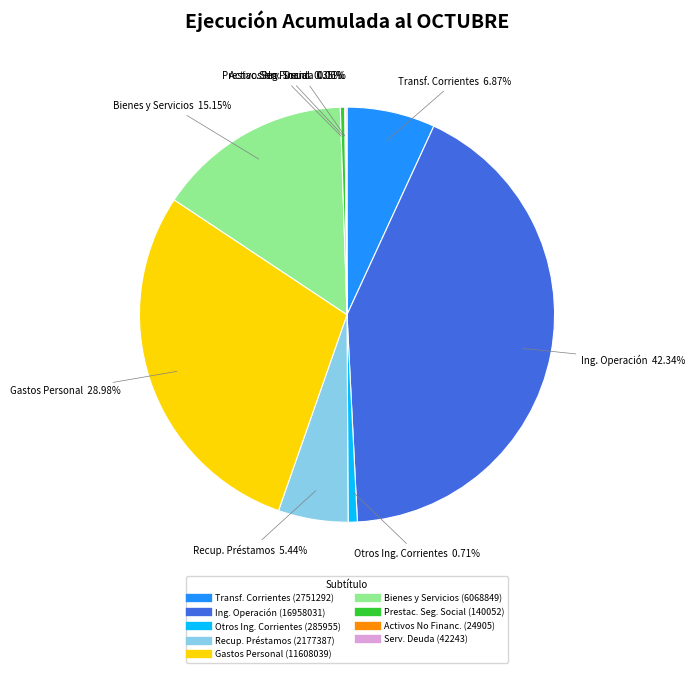

Does any single category account for the majority?

No